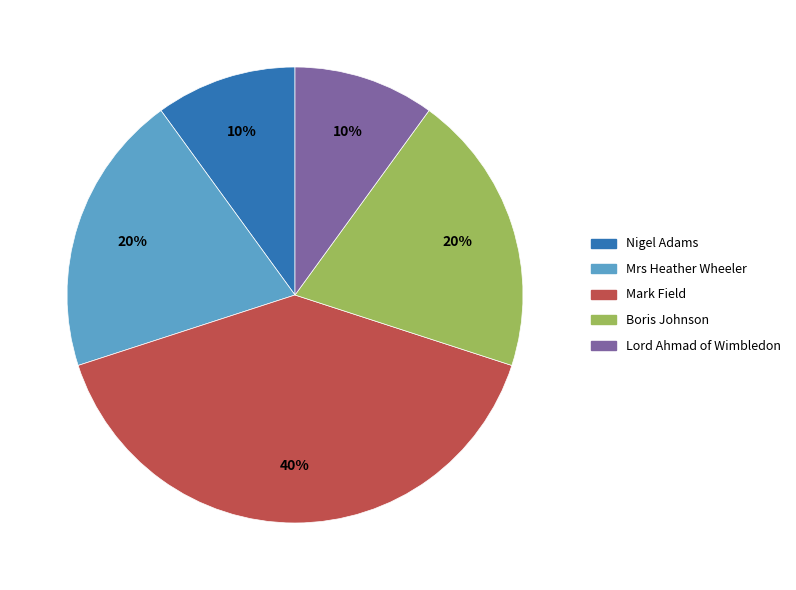

How many slices are in this pie chart?

5